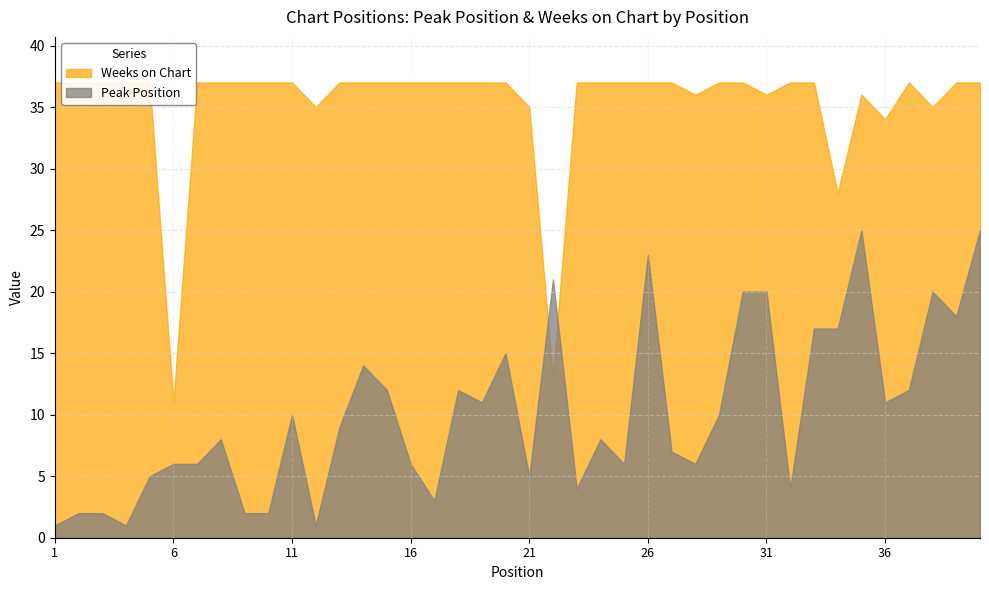

At which category is the sum across all series the highest?

40